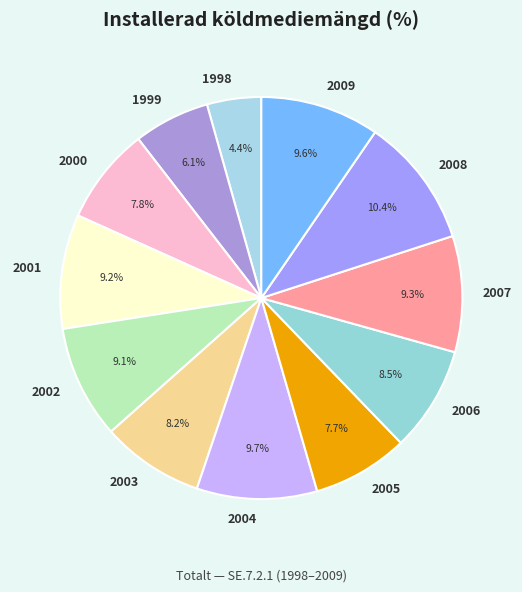

Does any single category account for the majority?

No